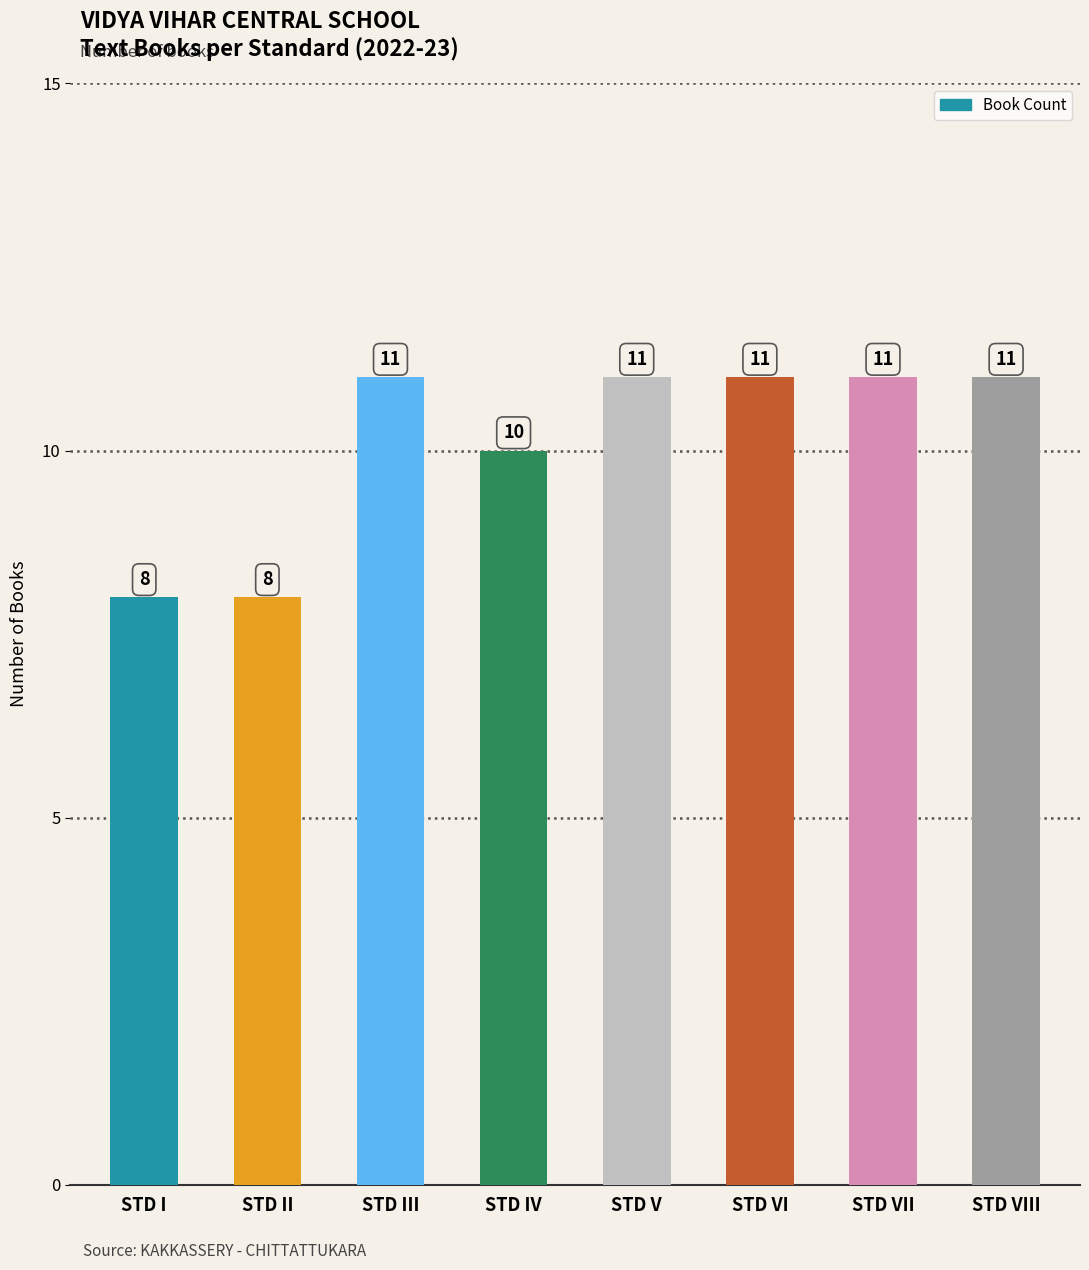

Are the bars horizontal?

No